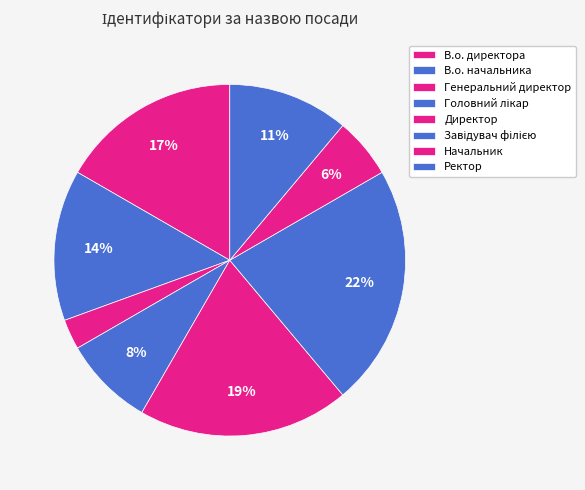

What is the total percentage of Ректор and В.о. начальника?

25.0%